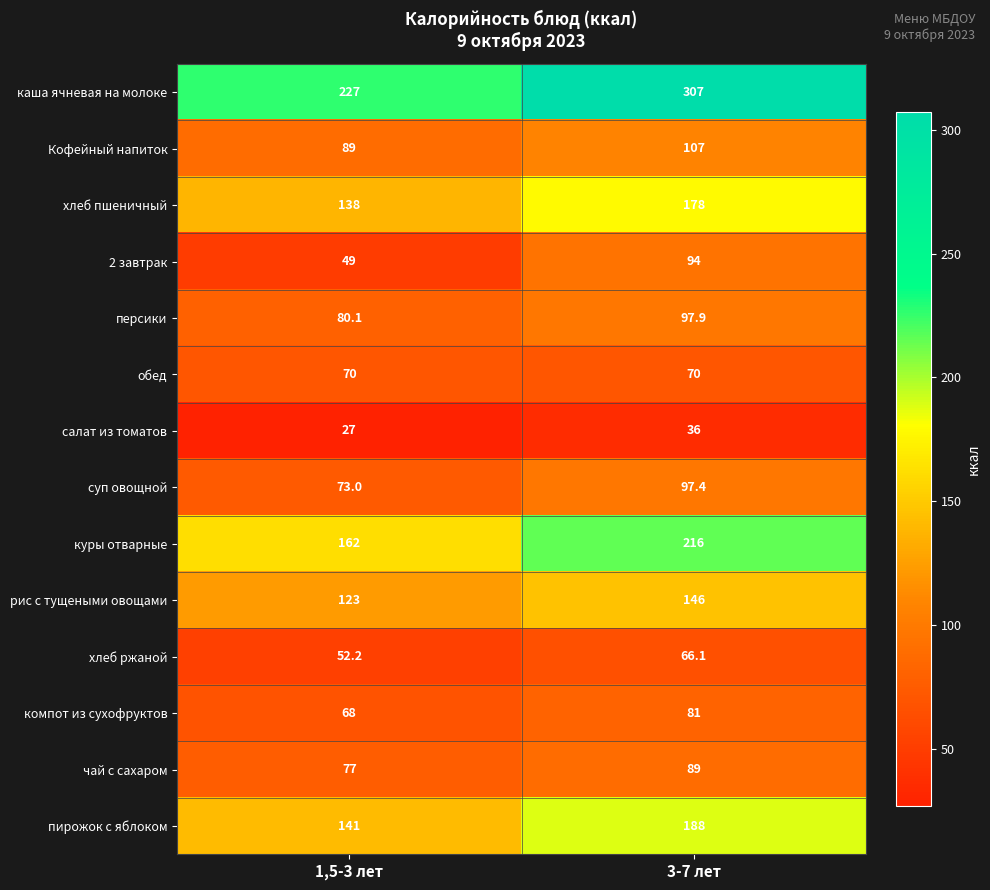

At which label is салат из томатов closest to 31?

1,5-3 лет